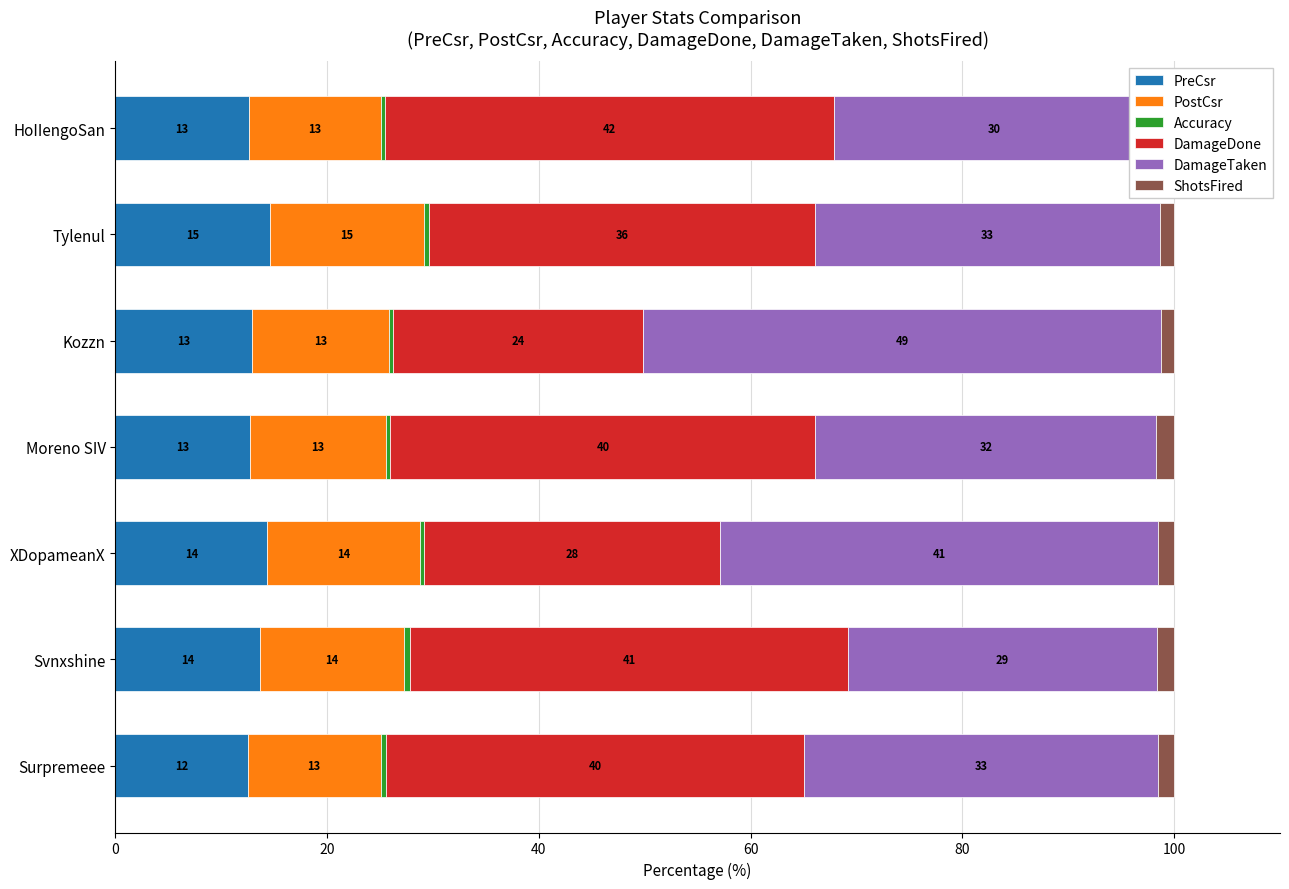

What are all the series names shown in the legend?

PreCsr, PostCsr, Accuracy, DamageDone, DamageTaken, ShotsFired